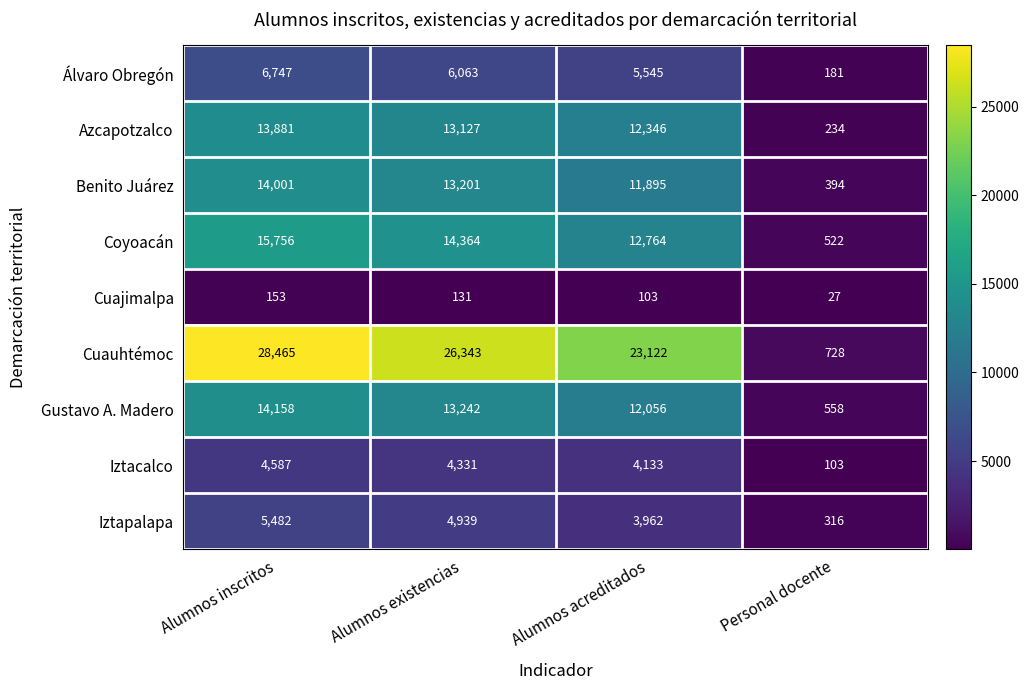

Rank the series at Alumnos inscritos from highest to lowest value.

Cuauhtémoc, Coyoacán, Gustavo A. Madero, Benito Juárez, Azcapotzalco, Álvaro Obregón, Iztapalapa, Iztacalco, Cuajimalpa